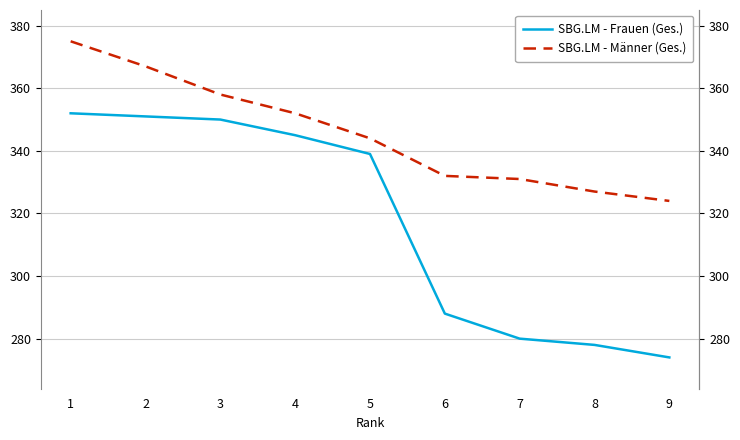

Does the chart have visible grid lines?

Yes